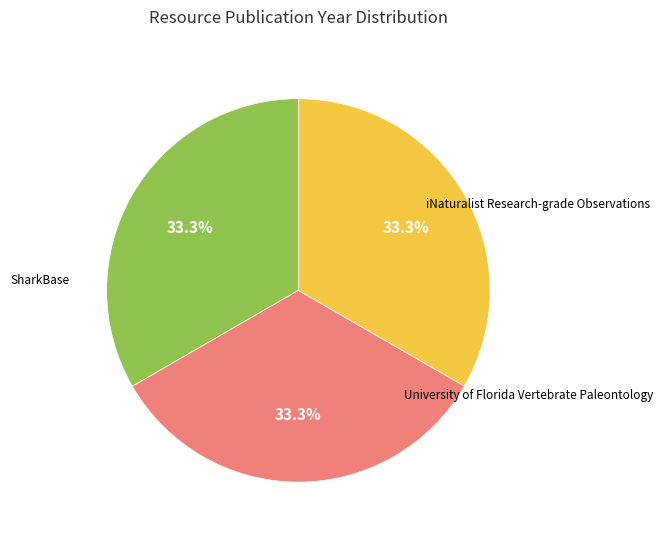

Is there a majority slice in this chart?

No